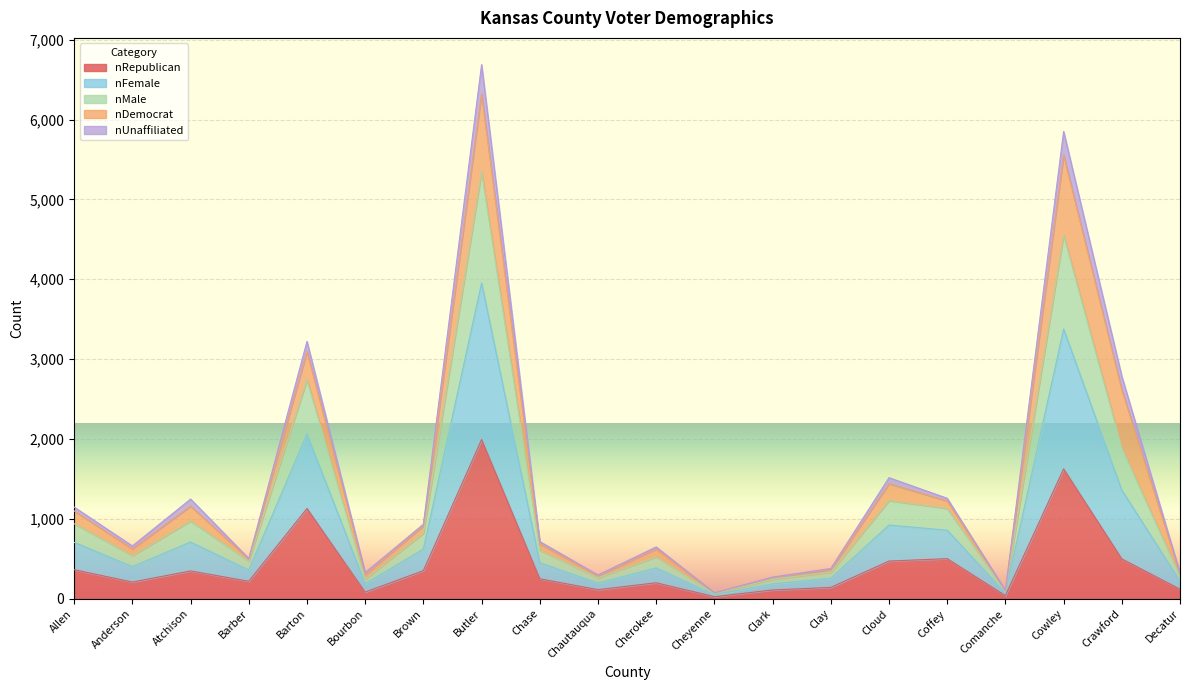

True or false: nFemale and nRepublican intersect in this chart.

False